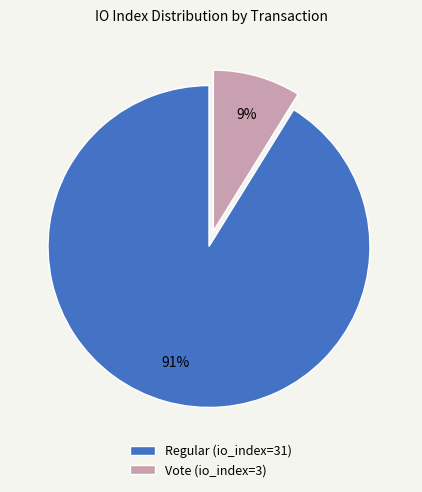

To the nearest percent, what is the average slice percentage?

50%